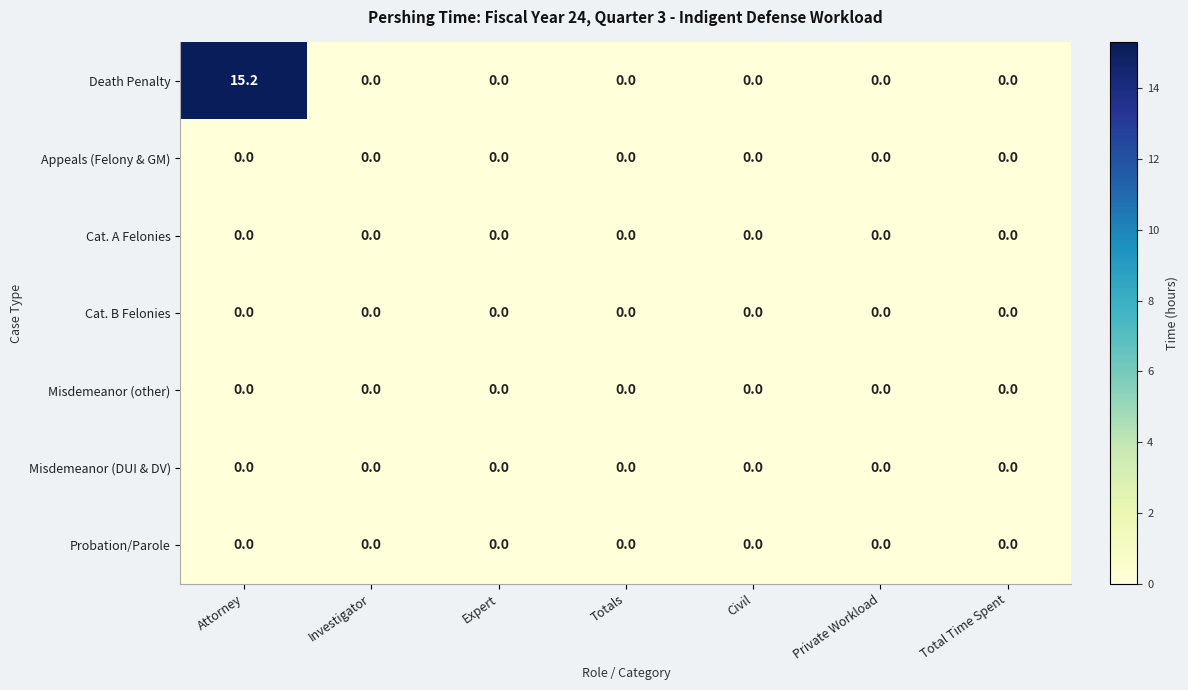

What is the total value across all series at Attorney?

15.2